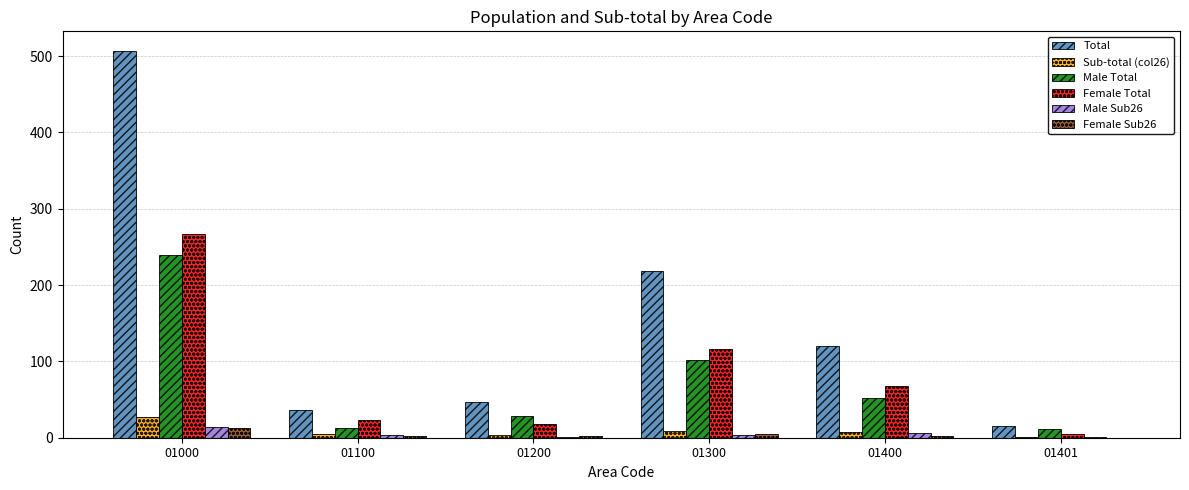

Which series has the largest total across all categories?

Total